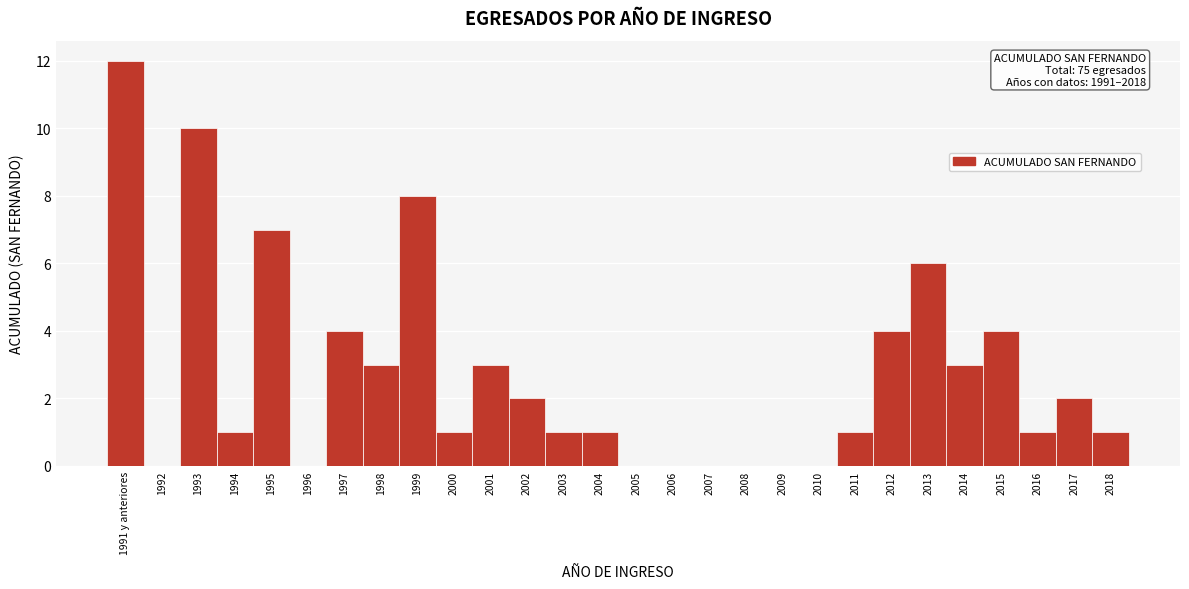

Reading left to right, list all the values displayed in this chart.

1991 y anteriores=12	1992=0	1993=10	1994=1	1995=7	1996=0	1997=4	1998=3	1999=8	2000=1	2001=3	2002=2	2003=1	2004=1	2005=0	2006=0	2007=0	2008=0	2009=0	2010=0	2011=1	2012=4	2013=6	2014=3	2015=4	2016=1	2017=2	2018=1